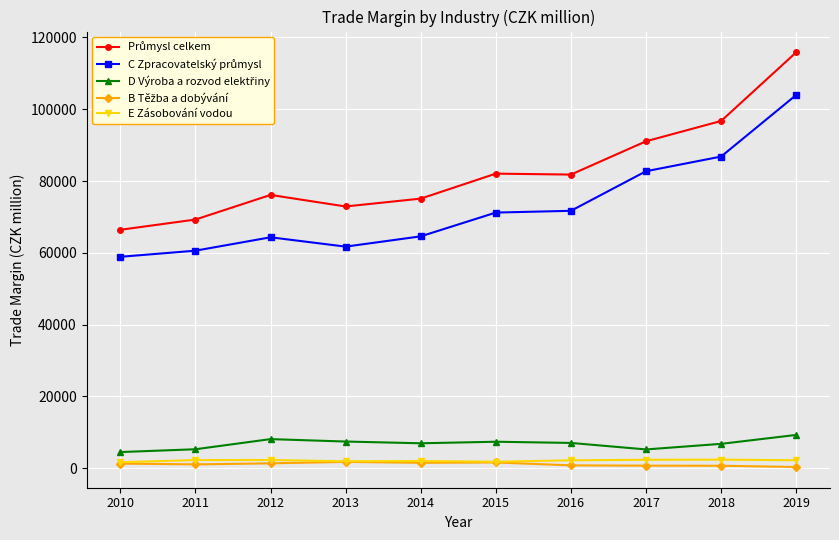

At which category is the sum across all series the highest?

2019